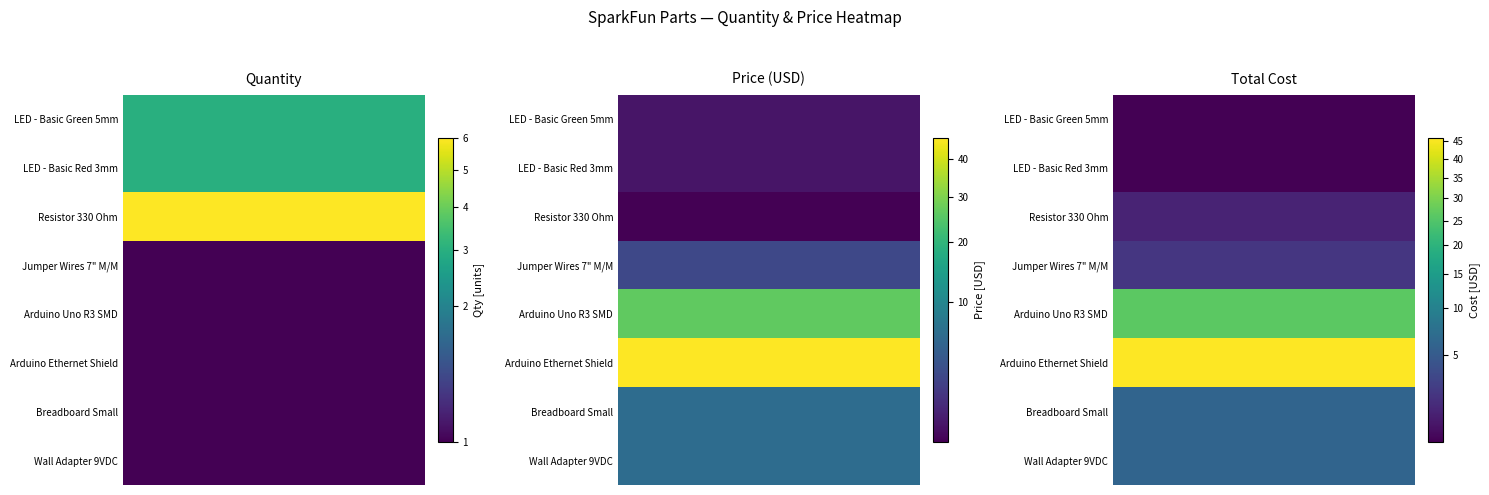

The value of DEV-11224 at Price (USD) is 12.3. True or false?

False